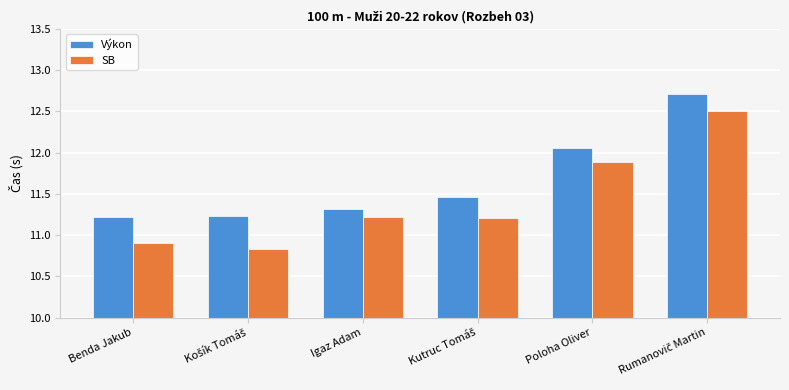

Does the chart contain any negative values?

No